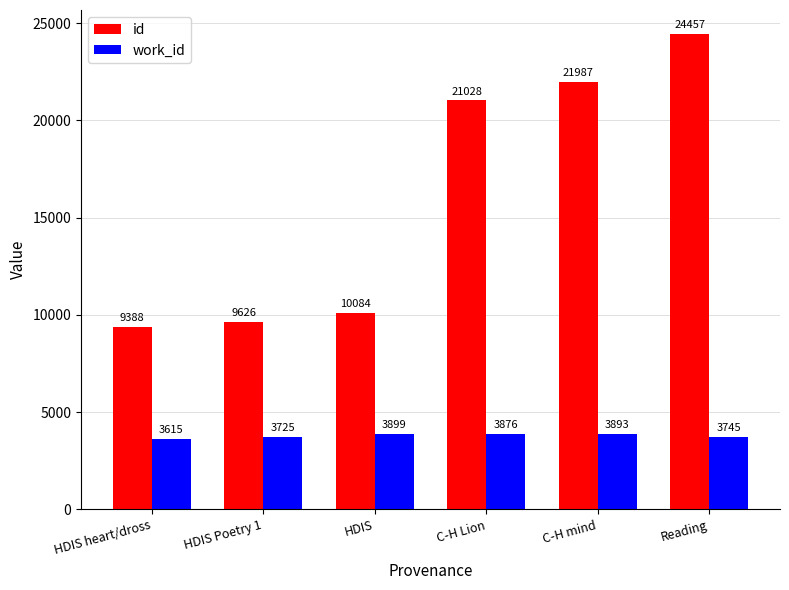

At which category is the sum across all series the highest?

Reading